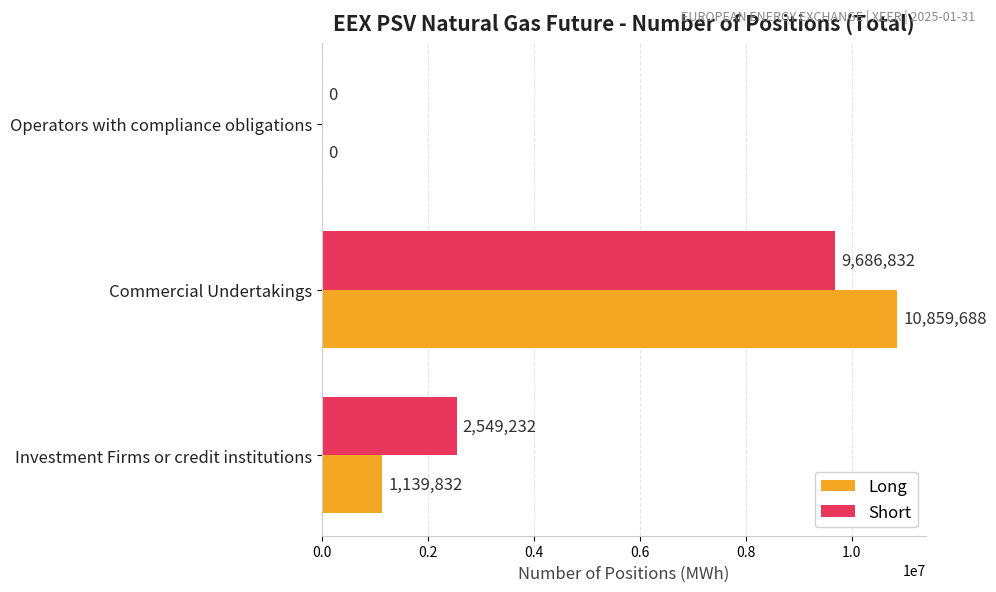

What is the total value across all series at Commercial Undertakings?

20546520